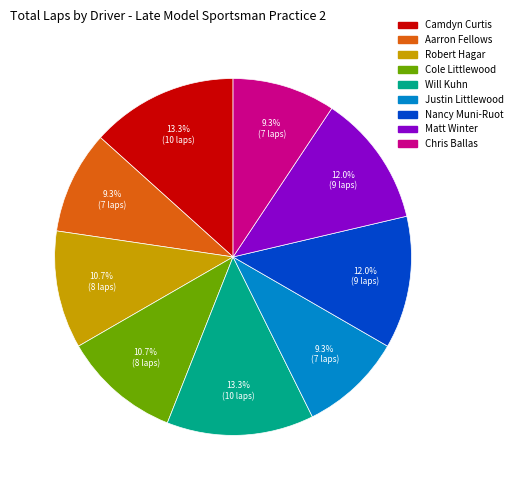

How many segments does this pie chart have?

9